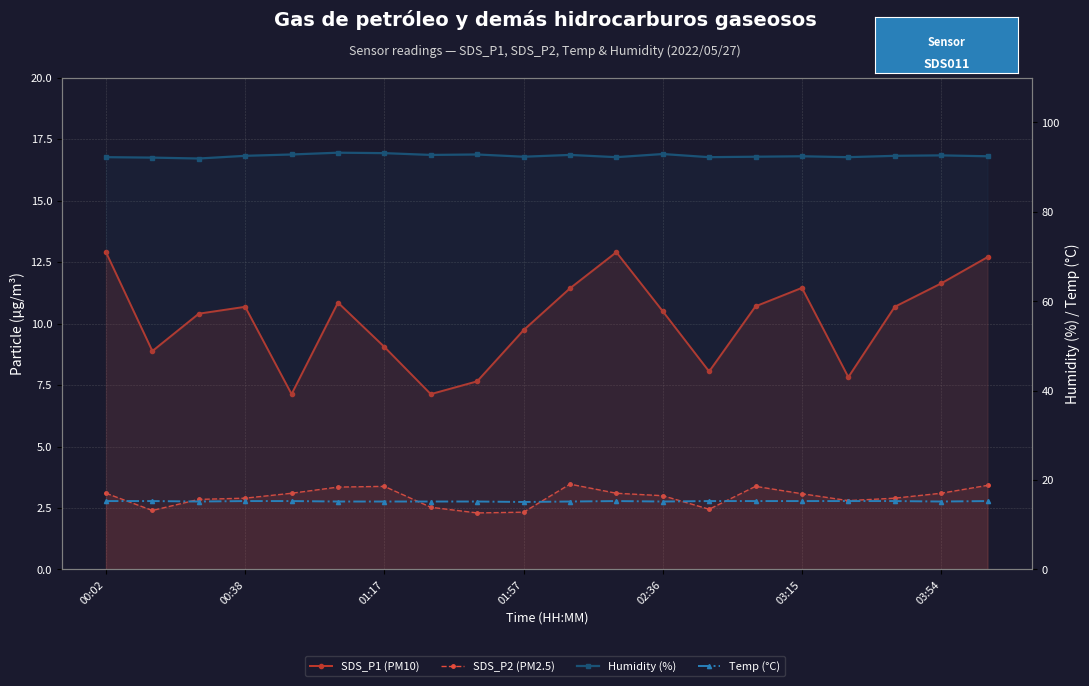

The SDS_P2 series shows 4.7 at 00:02. True or false?

False